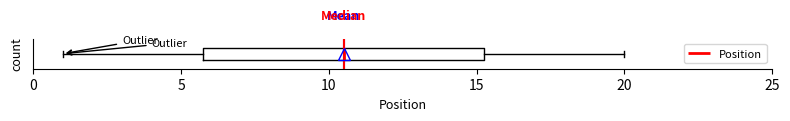

Transcribe this box plot: give where the median line is, the range the box spans, and where the two whiskers end, as read against the x-axis. The values are not printed on the chart, so give them approximately, as read against the axis.

median 10.5, box 6.0 to 15.5, whiskers 1.0 to 20.0